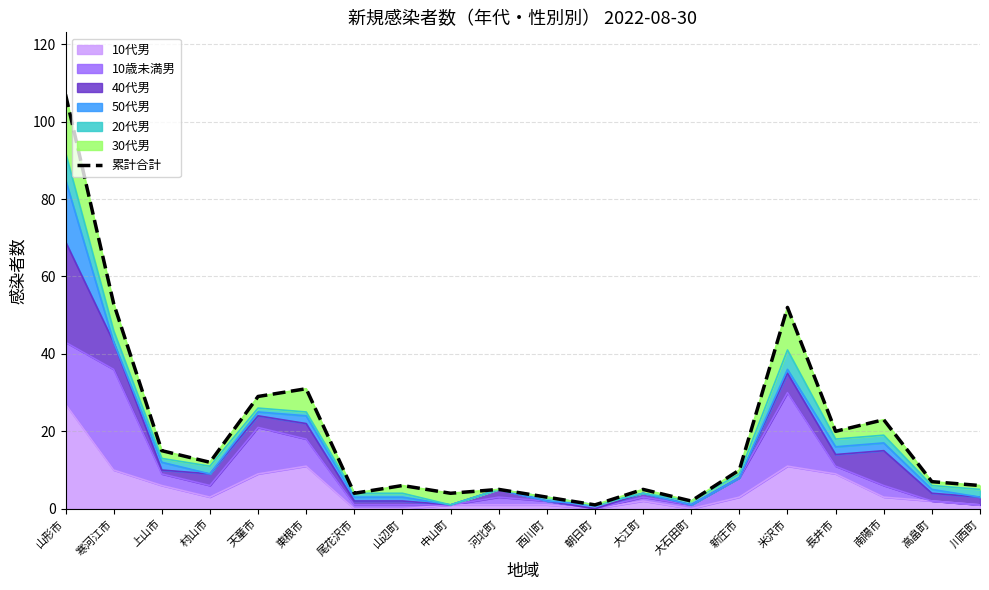

Does the chart display data point markers on the line(s)?

No